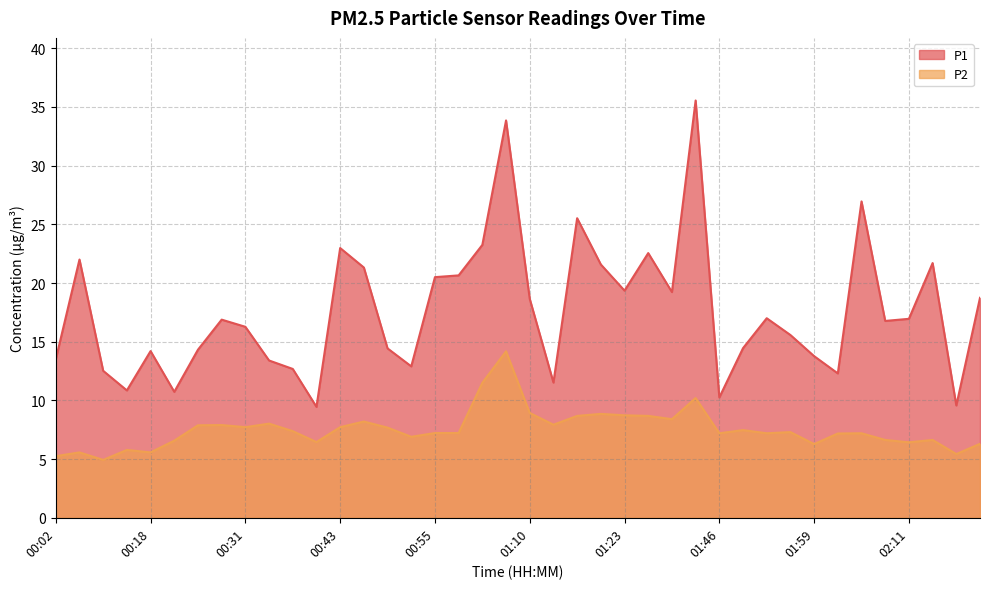

Where is P2 nearest to the value 9?

01:10